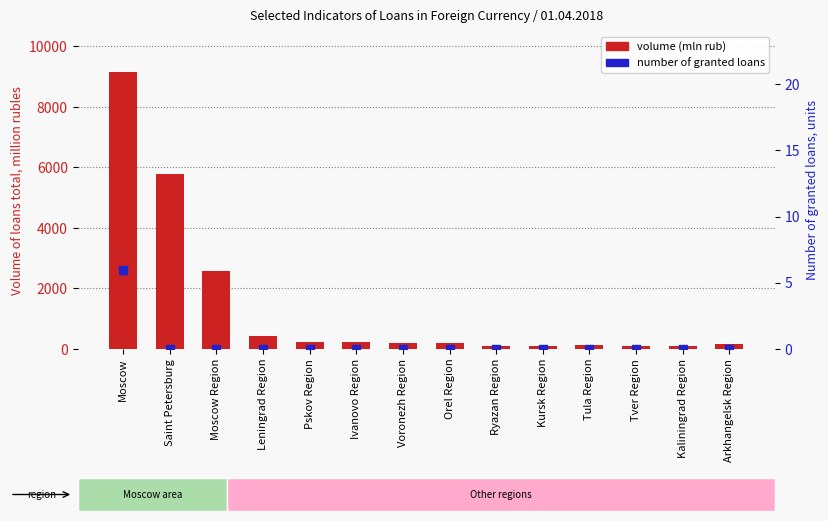

Is the value of volume (mln rub) at Orel Region greater than the value of number of granted loans at Tula Region?

Yes